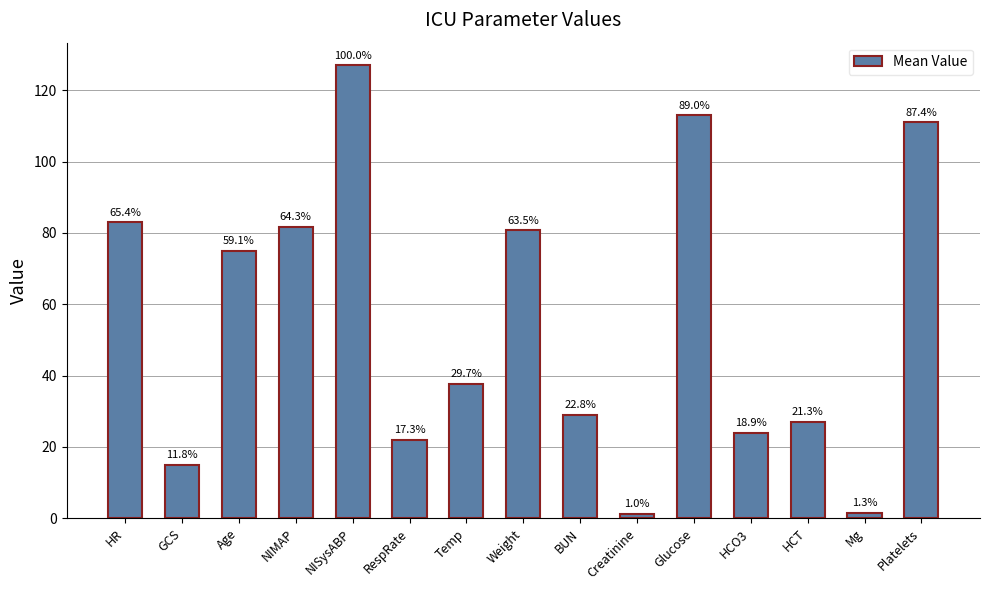

Does the chart contain any negative values?

No